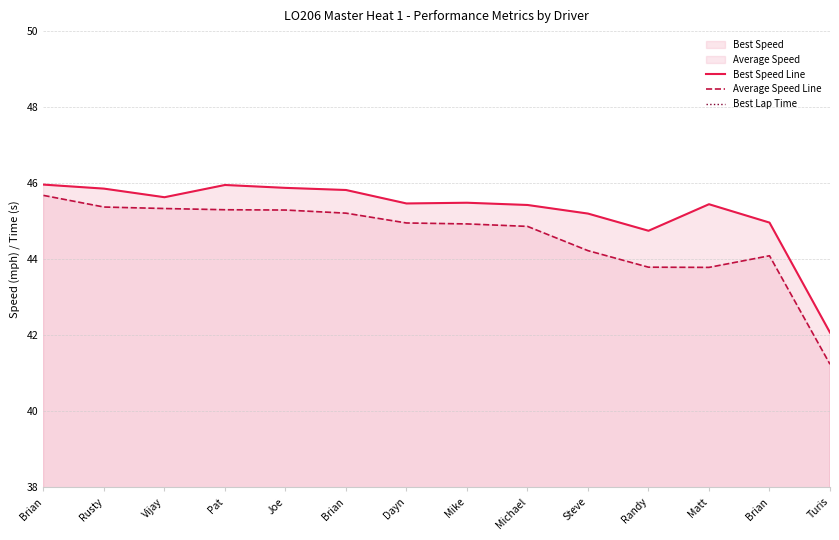

Is the value of Average Speed Line at Pat greater than the value of Best Speed Line at Matt?

No